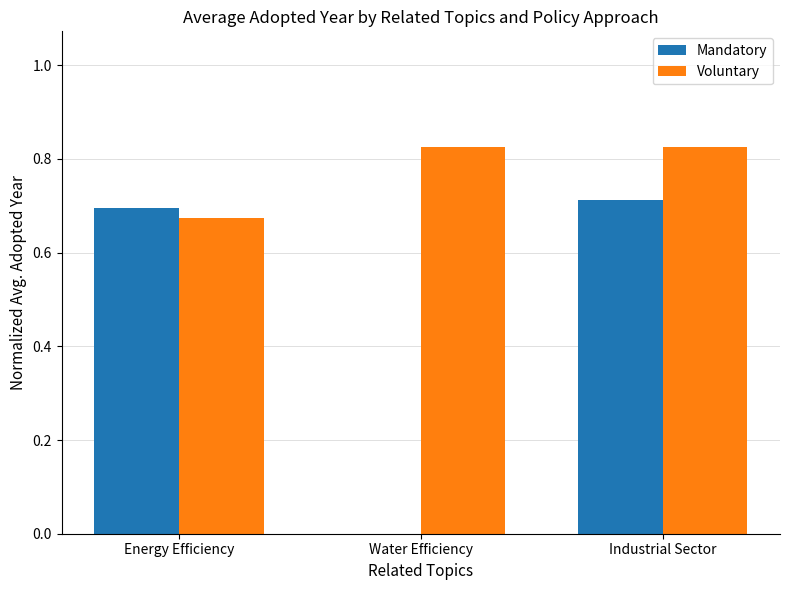

The value of Mandatory at Energy Efficiency is 0.7. True or false?

True